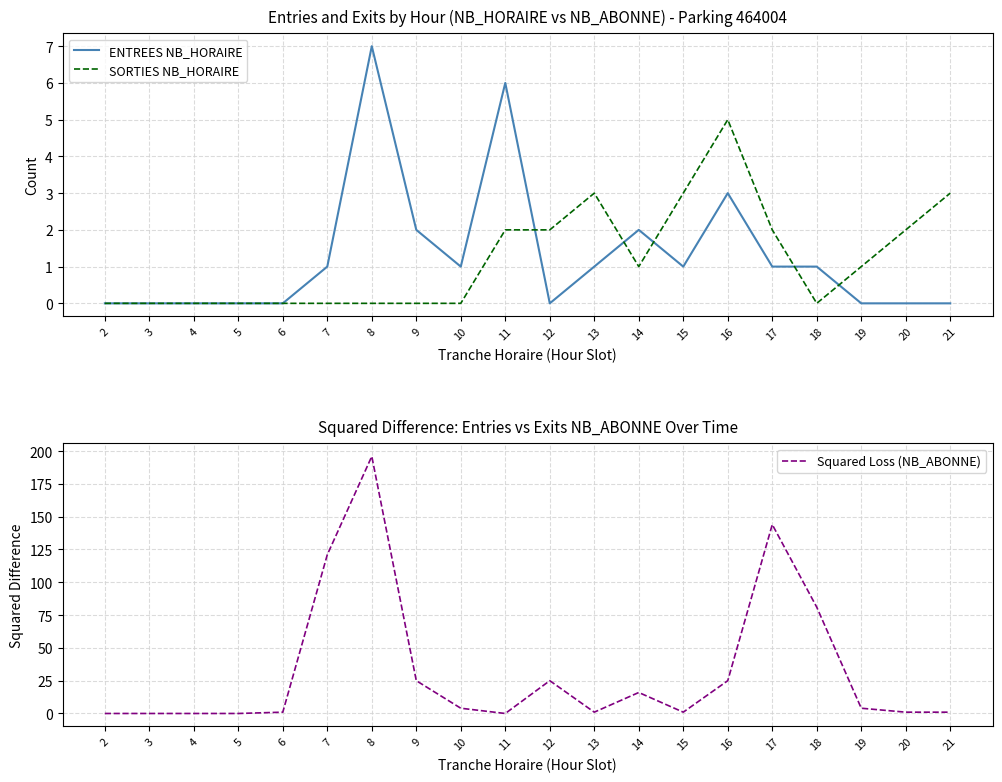

Reading right to left, transcribe all the data shown in this chart.

ENTREES NB_HORAIRE: 21=0	20=0	19=0	18=1	17=1	16=3	15=1	14=2	13=1	12=0	11=6	10=1	9=2	8=7	7=1	6=0	5=0	4=0	3=0	2=0
SORTIES NB_HORAIRE: 21=3	20=2	19=1	18=0	17=2	16=5	15=3	14=1	13=3	12=2	11=2	10=0	9=0	8=0	7=0	6=0	5=0	4=0	3=0	2=0
Squared Loss (NB_ABONNE): 21=1	20=1	19=4	18=81	17=144	16=25	15=1	14=16	13=1	12=25	11=0	10=4	9=25	8=196	7=121	6=1	5=0	4=0	3=0	2=0